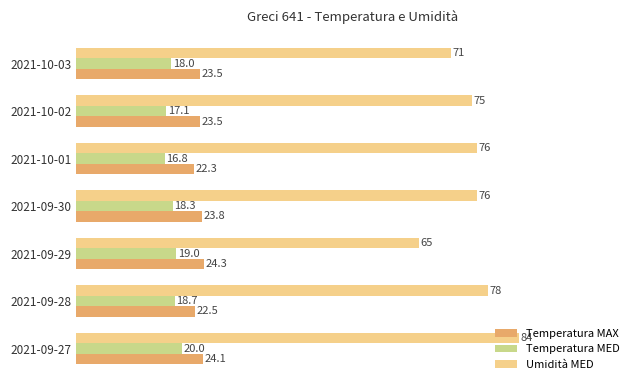

The Umidità MED series shows 101.4 at 2021-10-02. True or false?

False